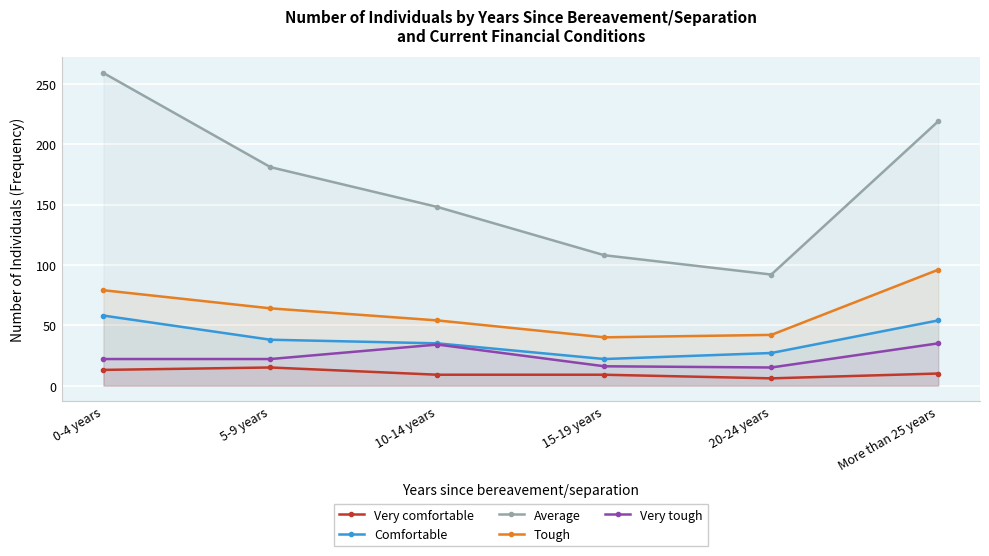

What is the value of the Very tough point at the 6th from the left?

35